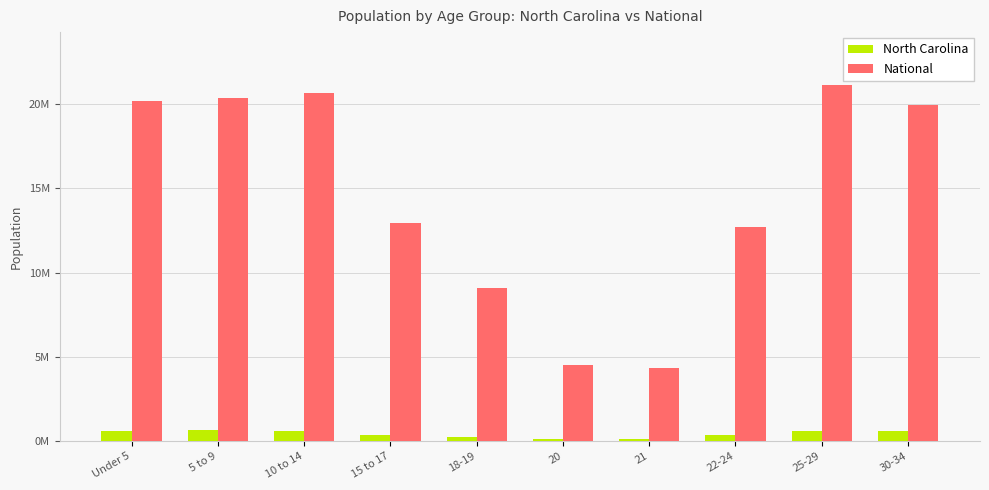

Are the bars horizontal?

No